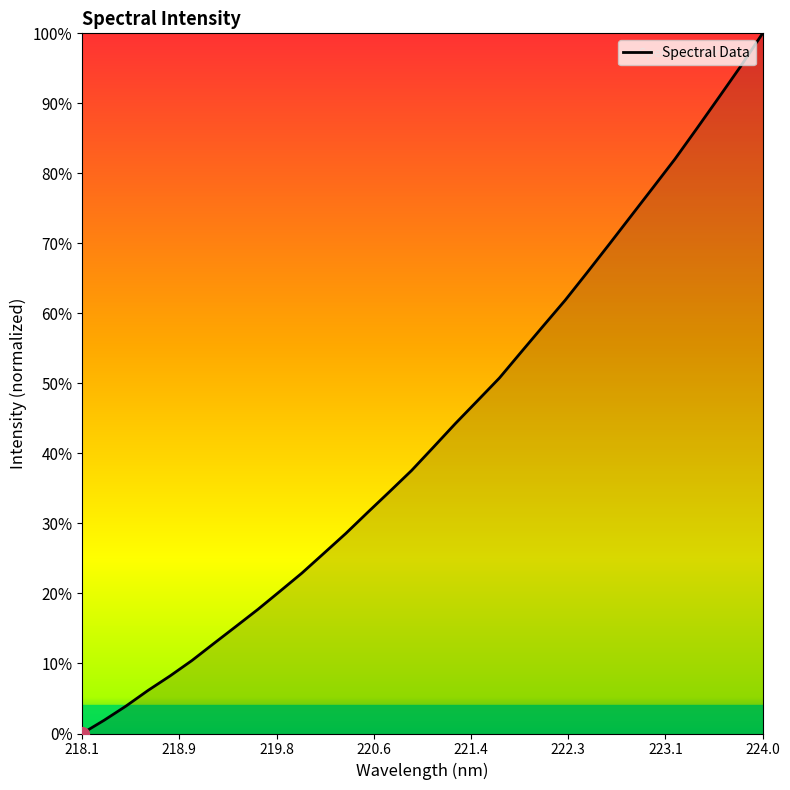

Reading left to right, what are all the values shown in this chart?

0.0	0.0	0.0	0.1	0.1	0.1	0.1	0.2	0.2	0.2	0.2	0.3	0.3	0.3	0.3	0.4	0.4	0.4	0.5	0.5	0.5	0.6	0.6	0.7	0.7	0.7	0.8	0.8	0.9	0.9	1.0	1.0